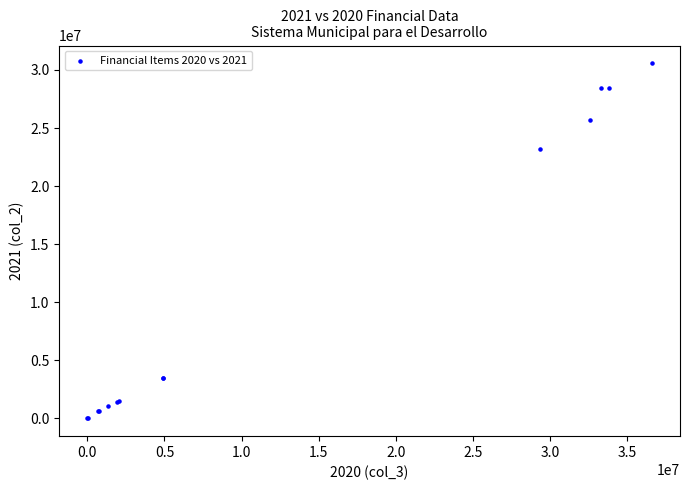

What Y value in the scatter plot is closest to 15289928?

23195016.9